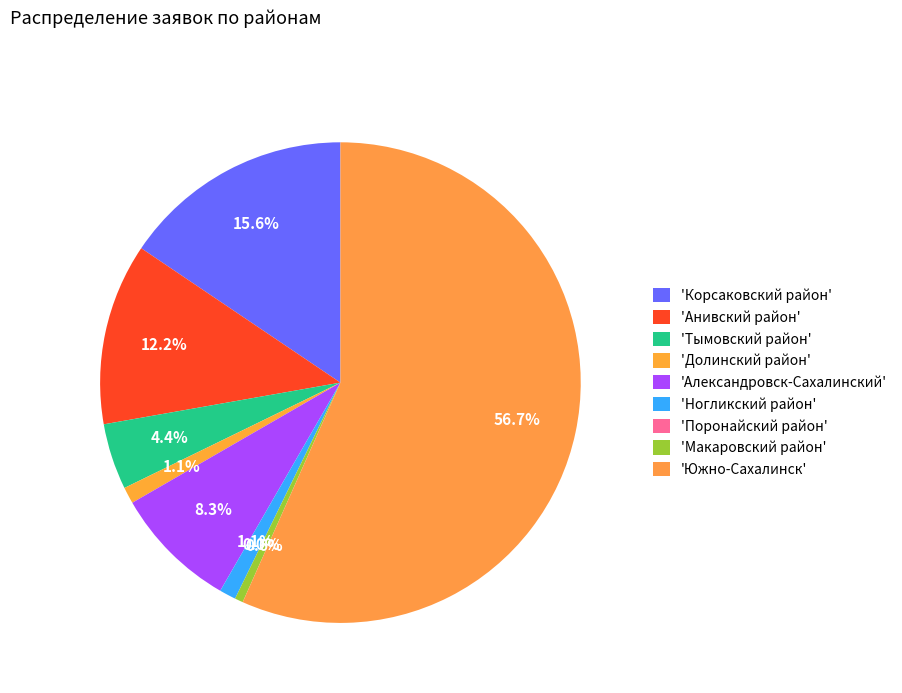

Do Анивский район and Ногликский район together represent more than half of the pie?

No